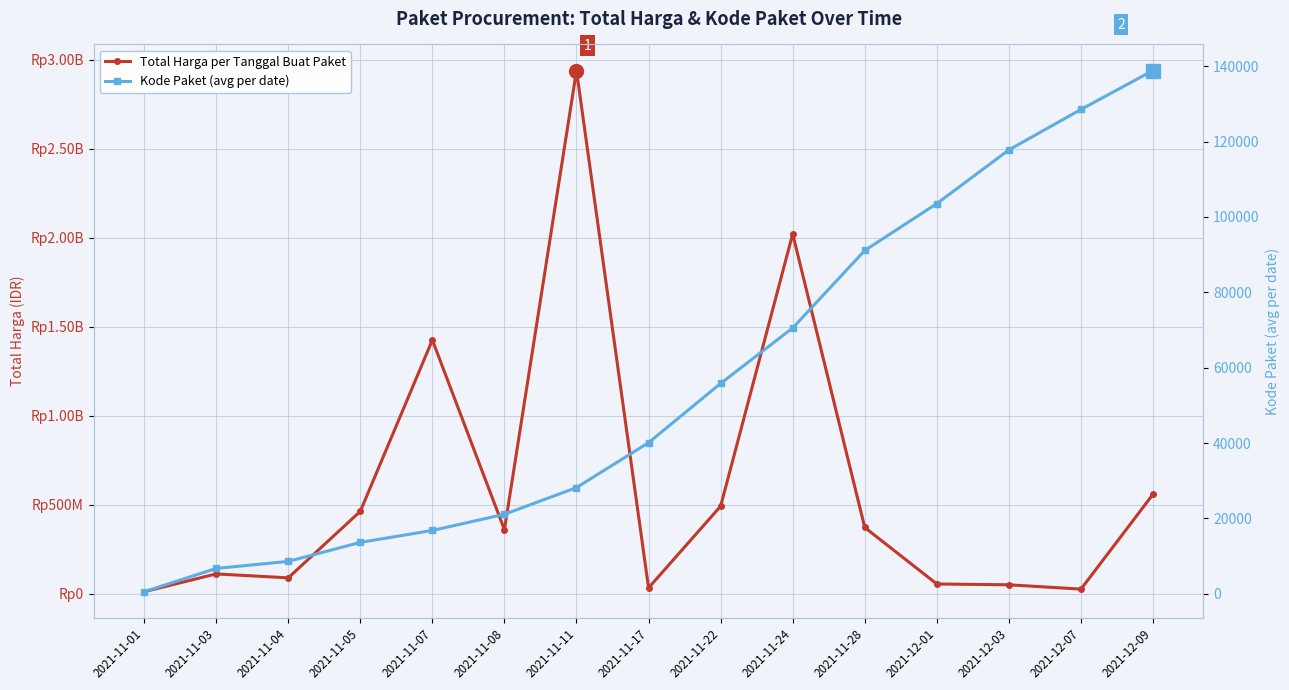

True or false: Total Harga per Tanggal Buat Paket has a value of 493000000.0 at 2021-11-22.

True